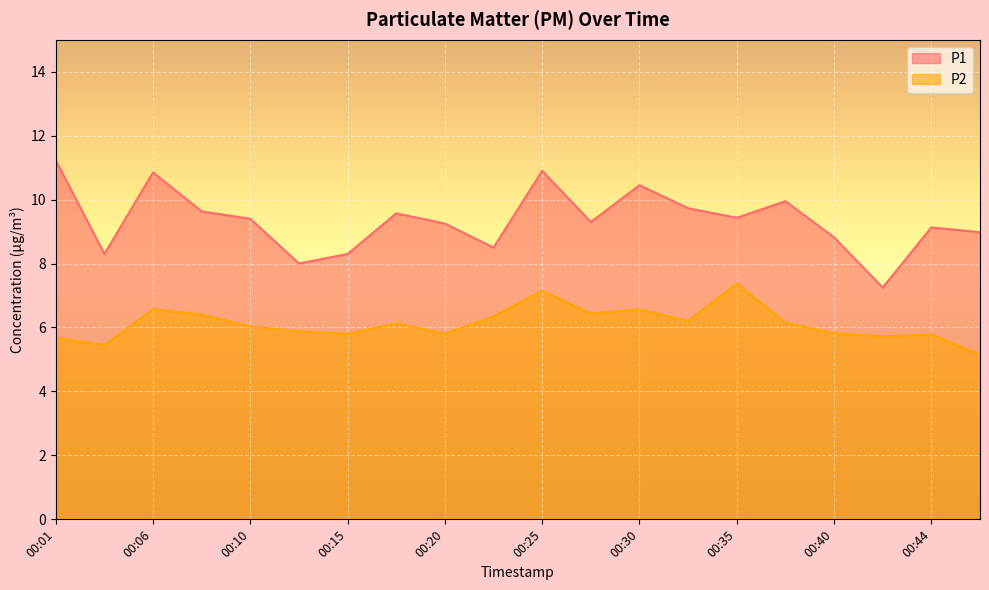

Where is the first local maximum for P2?

00:06